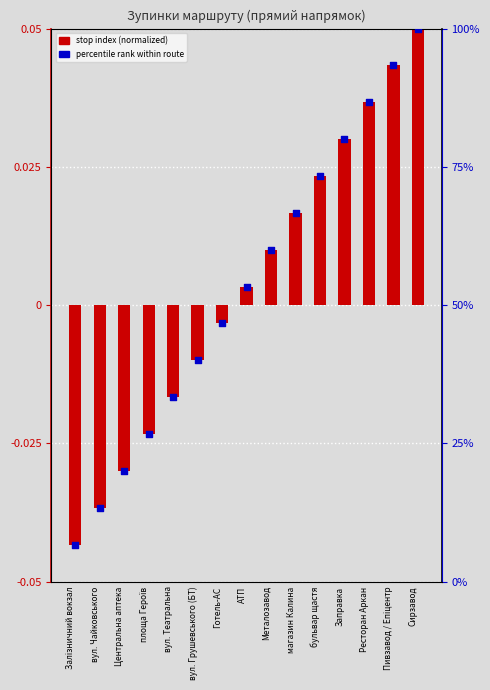

At which category is the sum across all series the highest?

Сирзавод